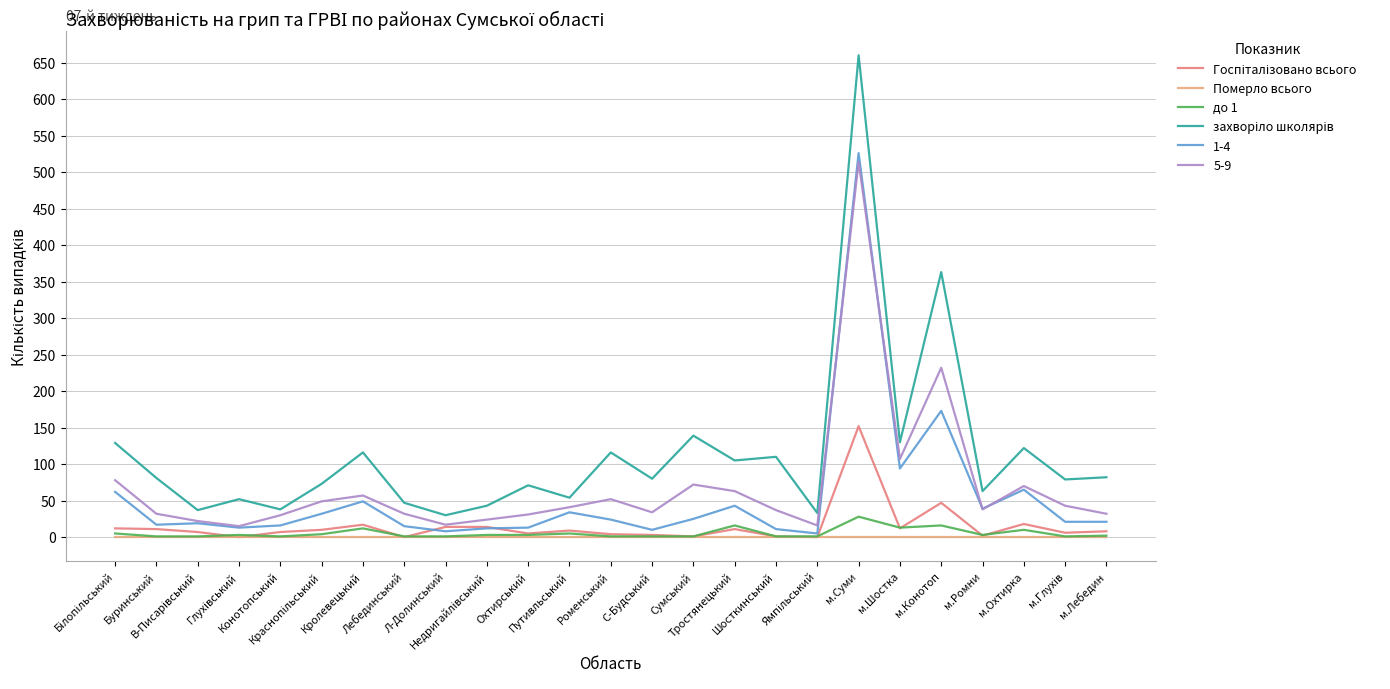

How many lines are shown in the chart?

6